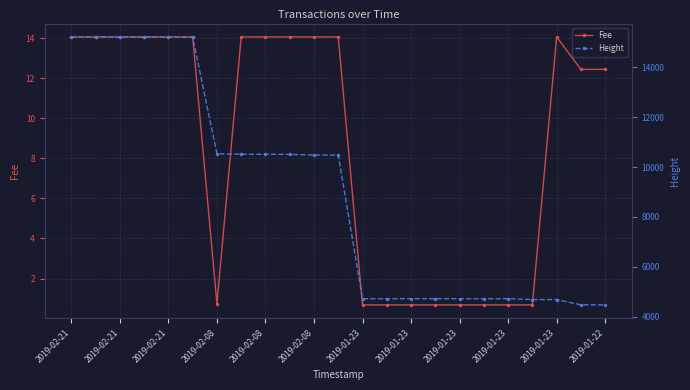

What are all the series names shown in the legend?

Fee, Height